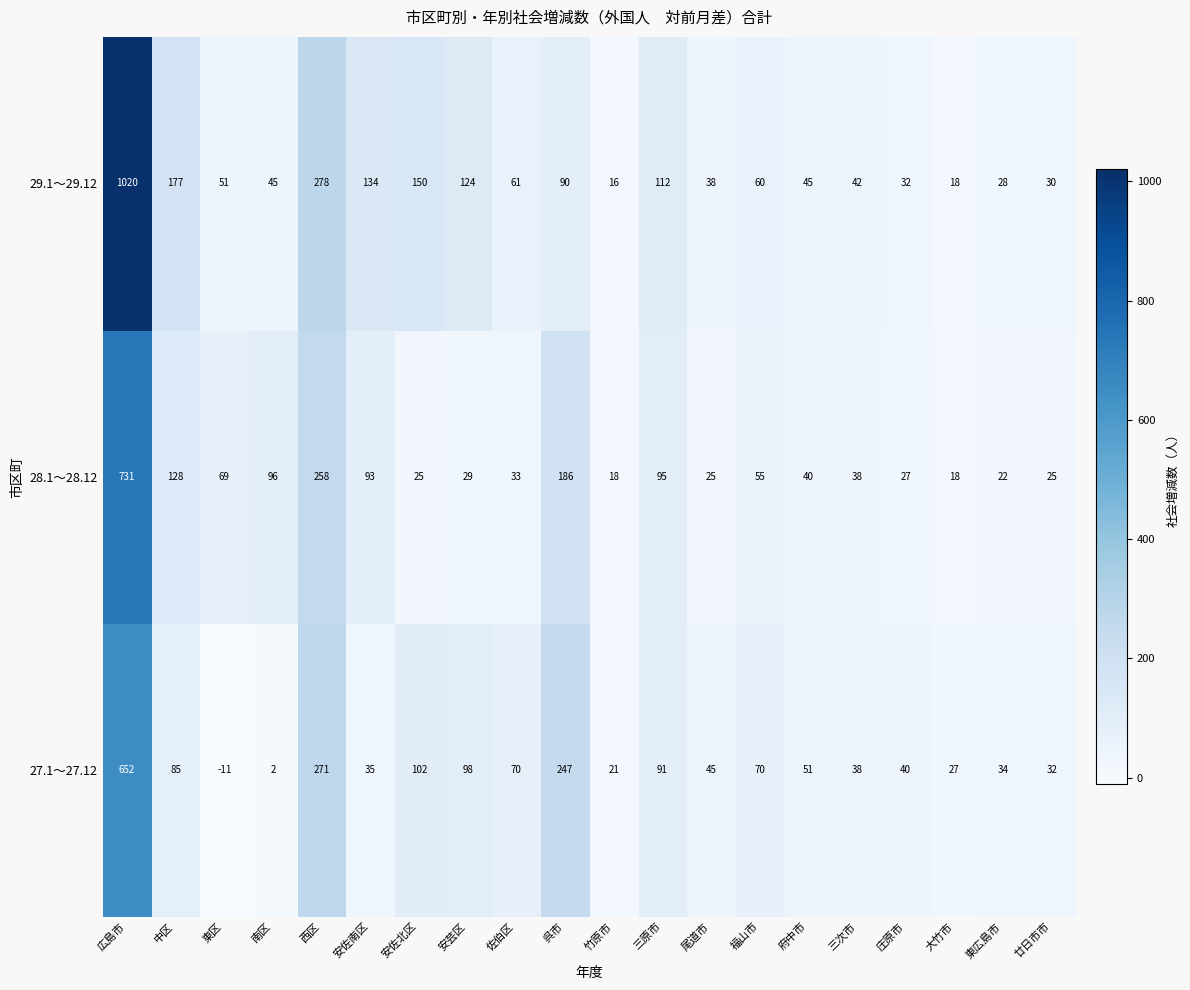

At which label is 29.1～29.12 closest to 518?

西区